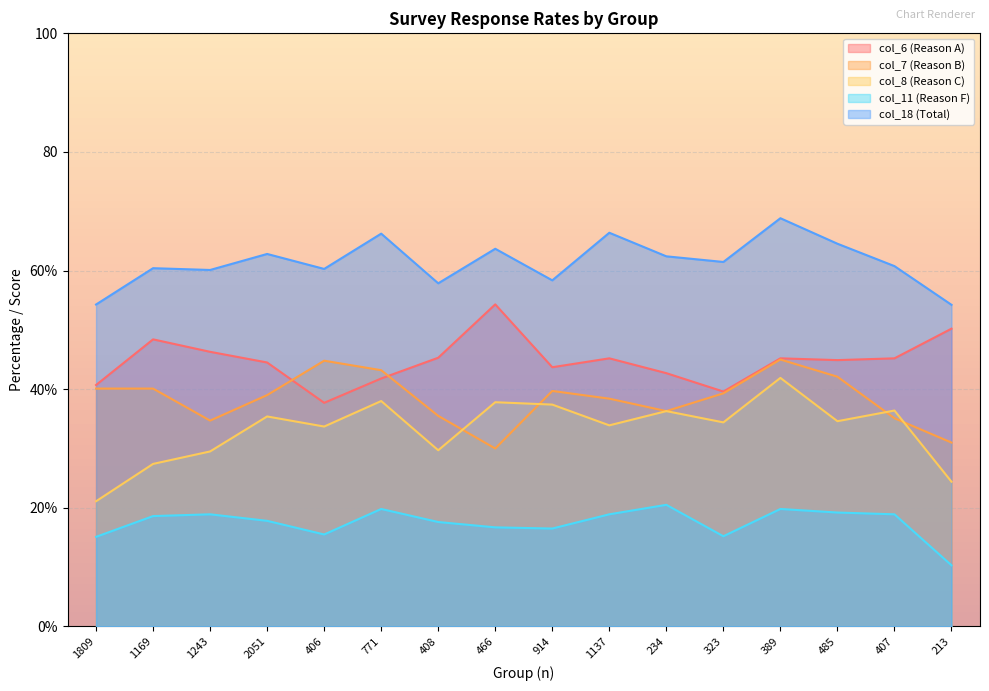

At 234, list the series in order from smallest to largest.

col_11 (Reason F), col_7 (Reason B), col_8 (Reason C), col_6 (Reason A), col_18 (Total)